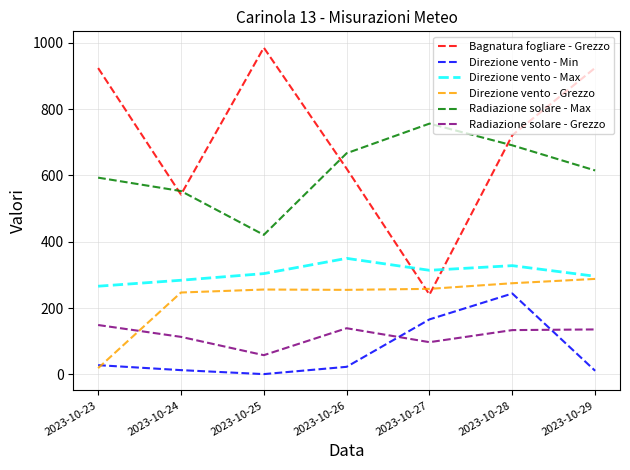

Count the number of data series in this chart.

6